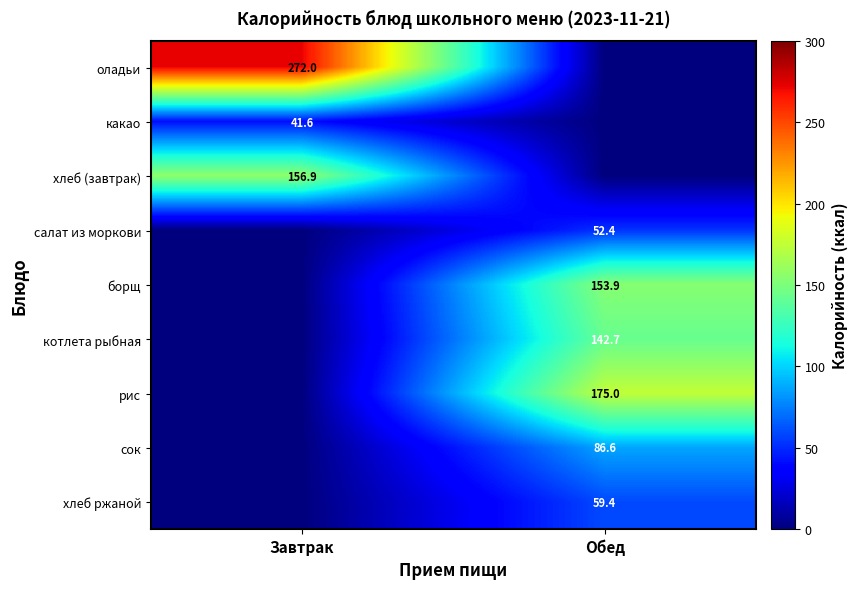

Is it true that сок equals 122.4 at Обед?

False